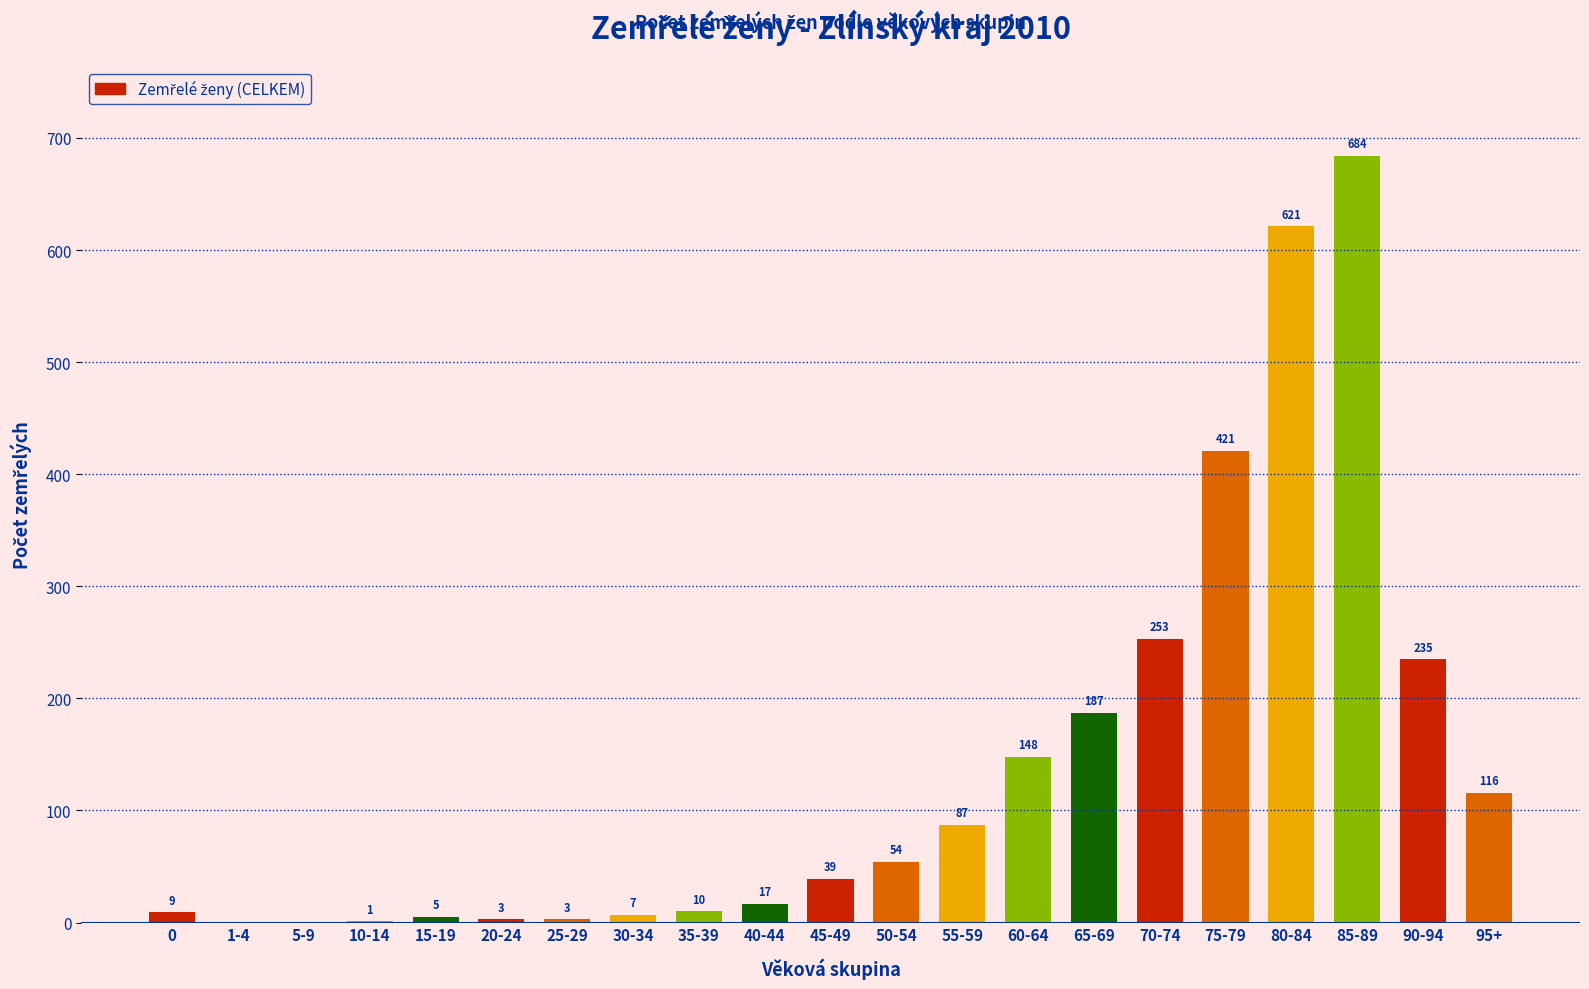

True or false: the data shows 116 at 95+.

True